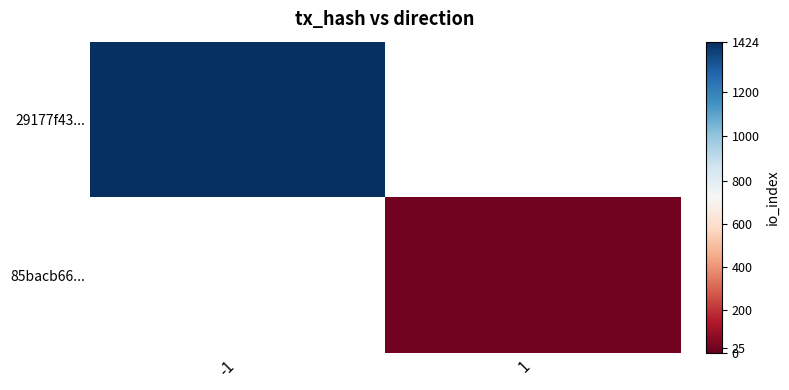

At how many categories does at least one series exceed 506?

1